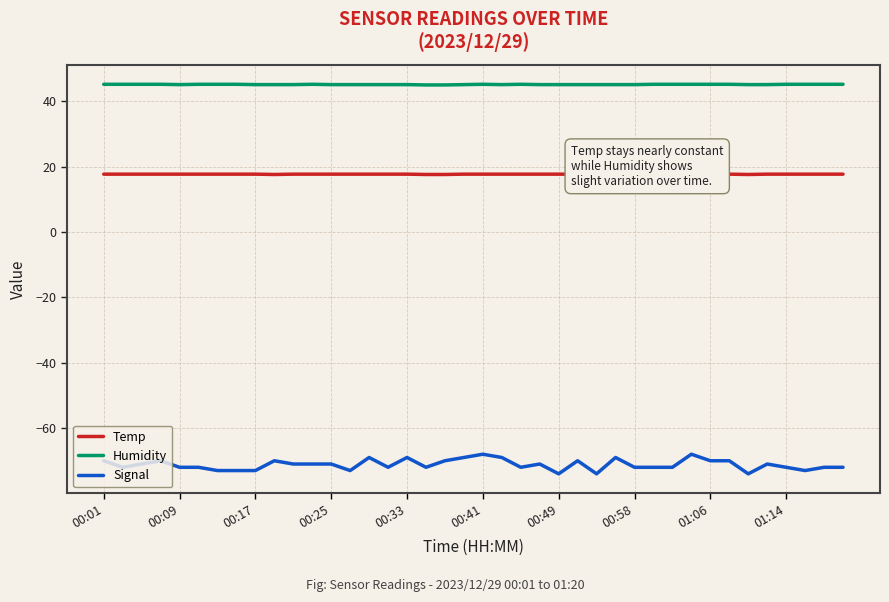

True or false: Humidity and Temp intersect in this chart.

False